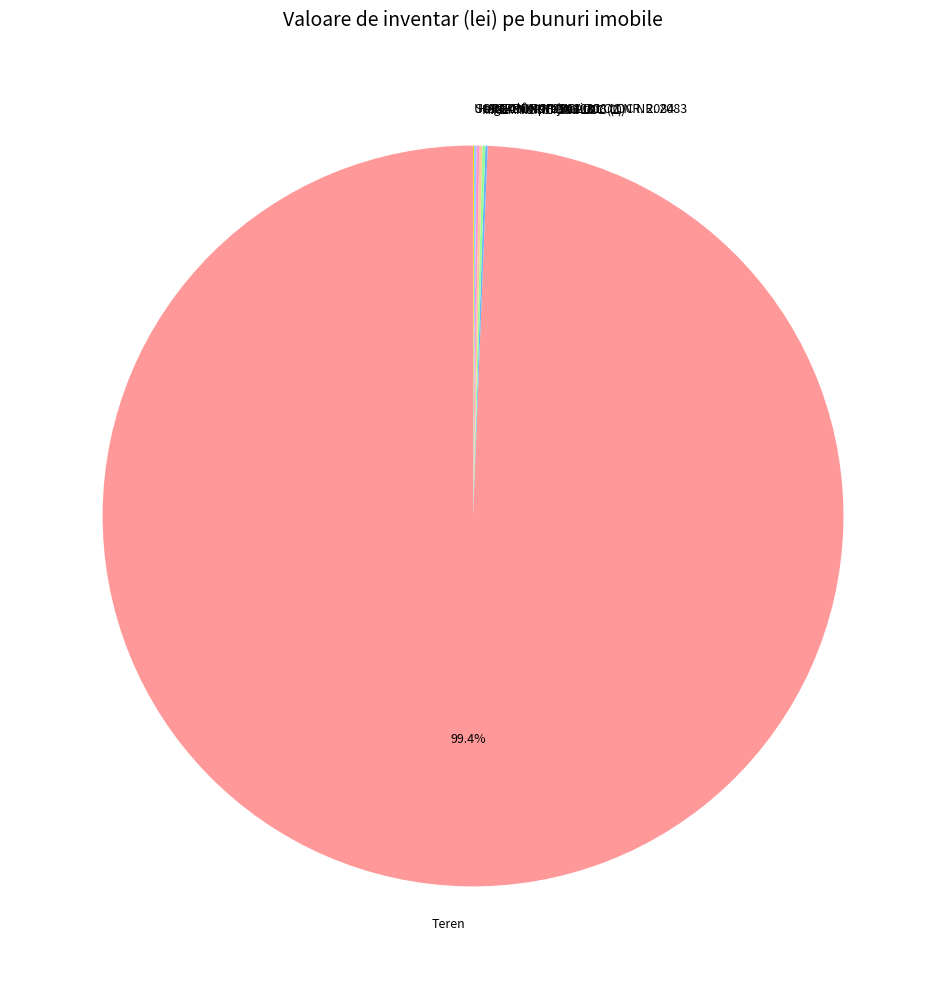

What is the largest slice in the pie chart?

Teren